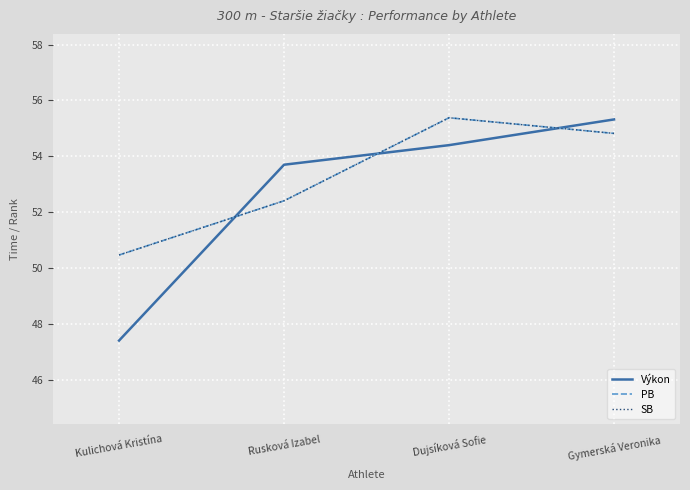

Rank the categories by PB value from lowest to highest.

Kulichová Kristína, Rusková Izabel, Gymerská Veronika, Dujsíková Sofie